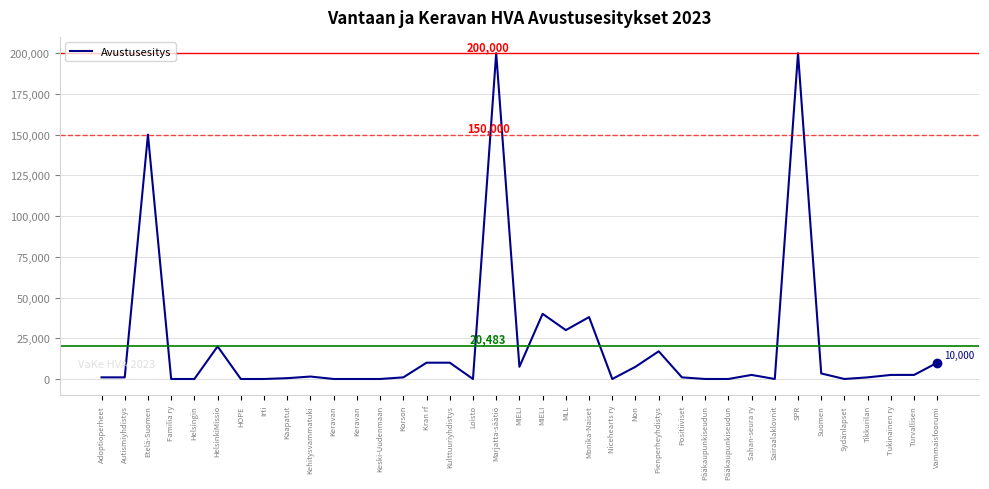

What is the ratio of the value at Kulttuuriyhdistys to the value at Kehitysvammatuki?

6.7